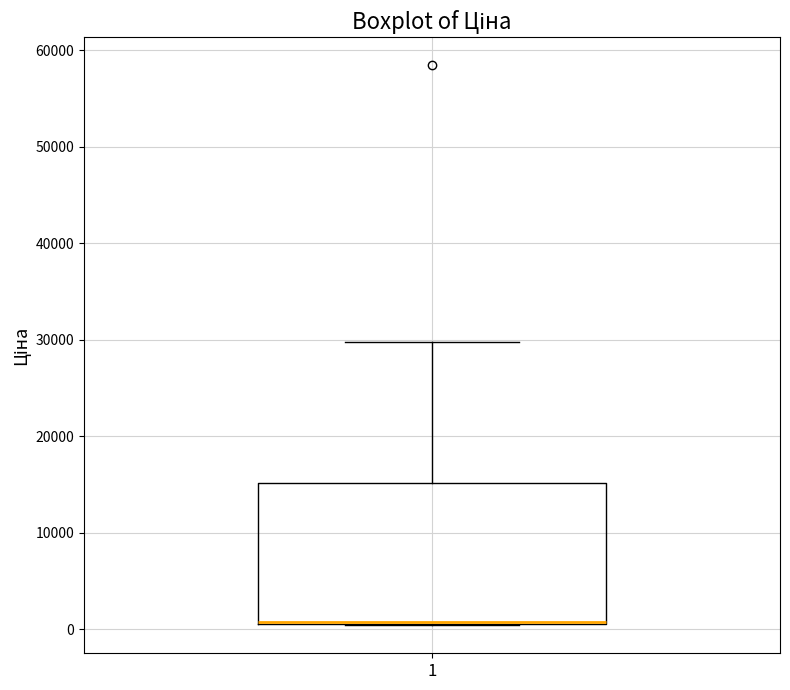

Read this box plot against the y-axis: the position of the median line, the range covered by the box, and the ends of both whiskers. The values are not printed on the chart, so give them approximately, as read against the axis.

median 1000 (drawn on the box's lower edge), box 1000 to 15000, whiskers 0 to 30000